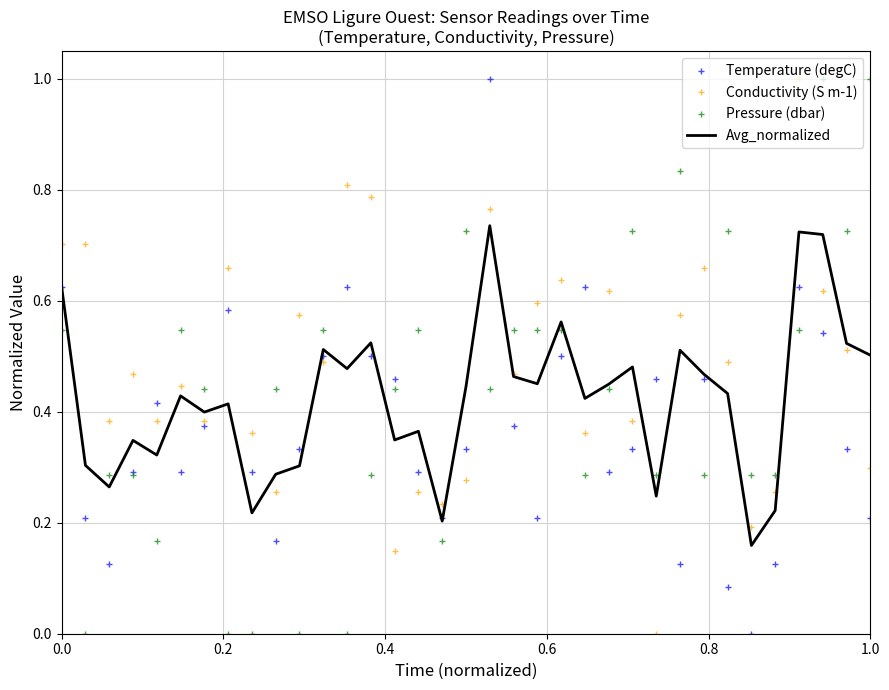

What is the maximum value shown in the chart?

1.0